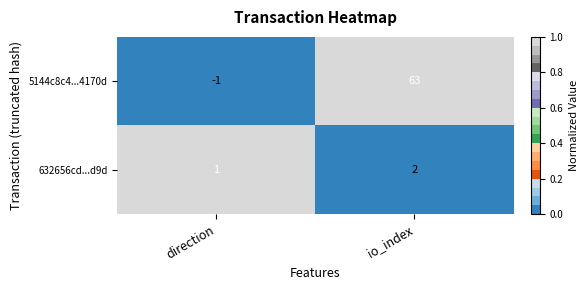

Which series has the largest total across all categories?

5144c8c4...4170d